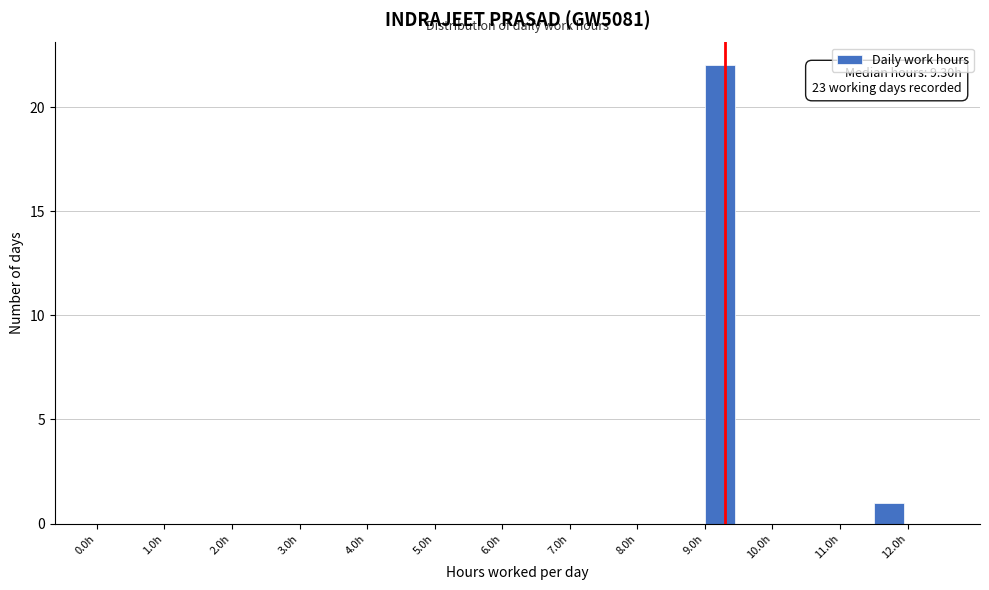

Which range on the x-axis has the tallest bar?

9.0 to 9.5